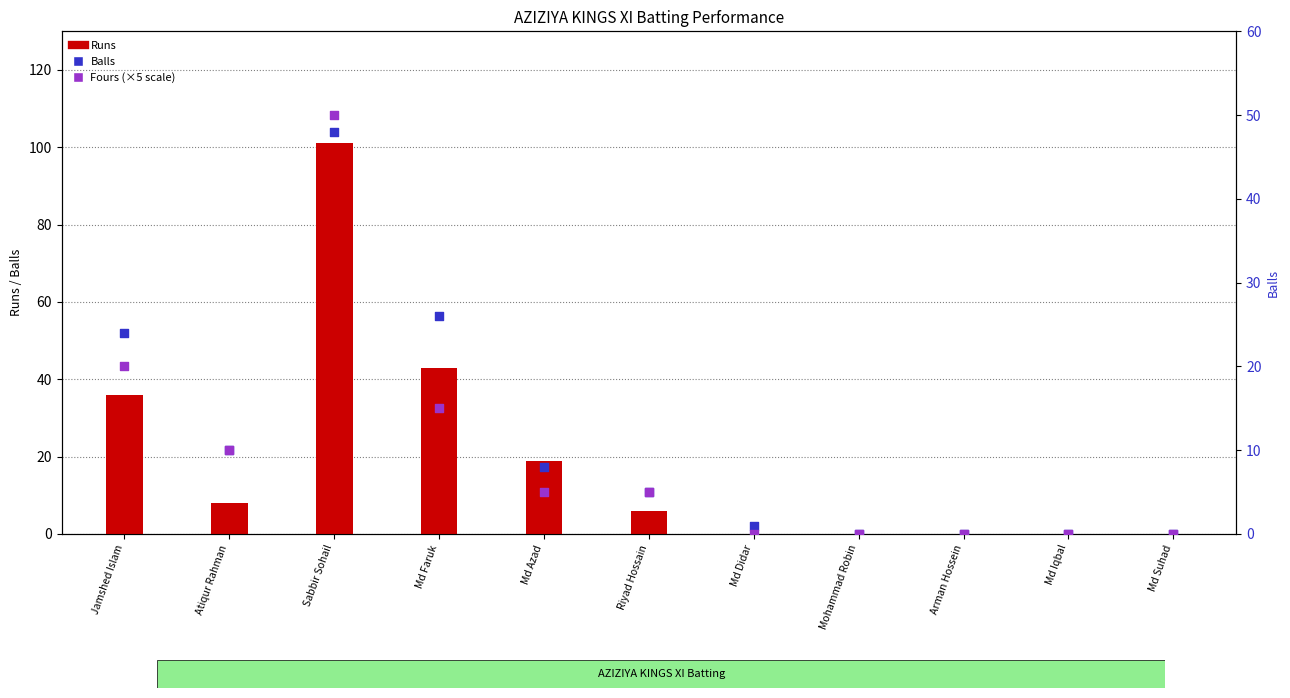

At how many categories does at least one series exceed 23?

3